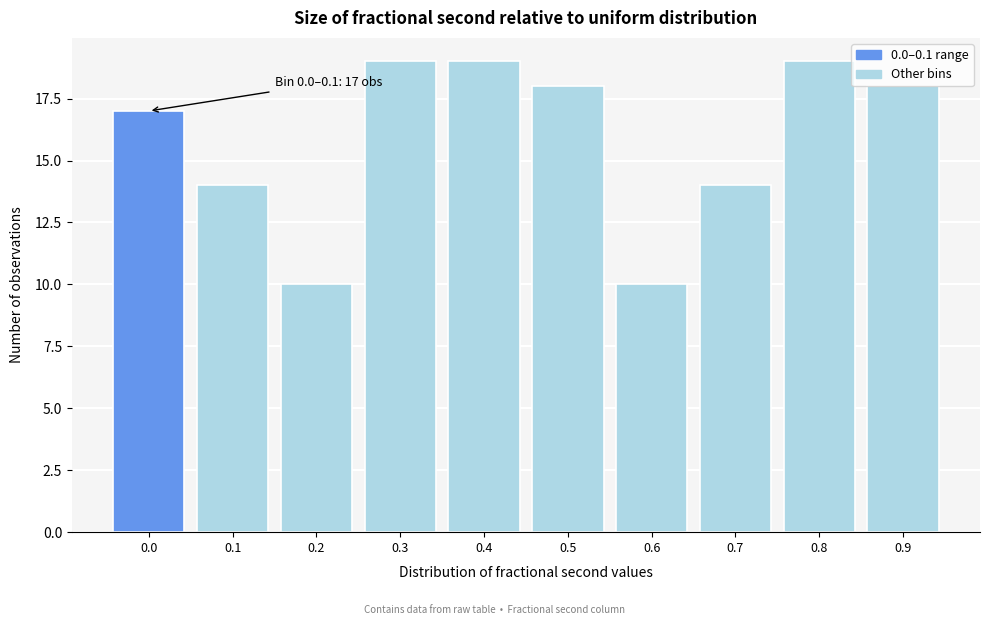

What is the greatest value displayed?

19